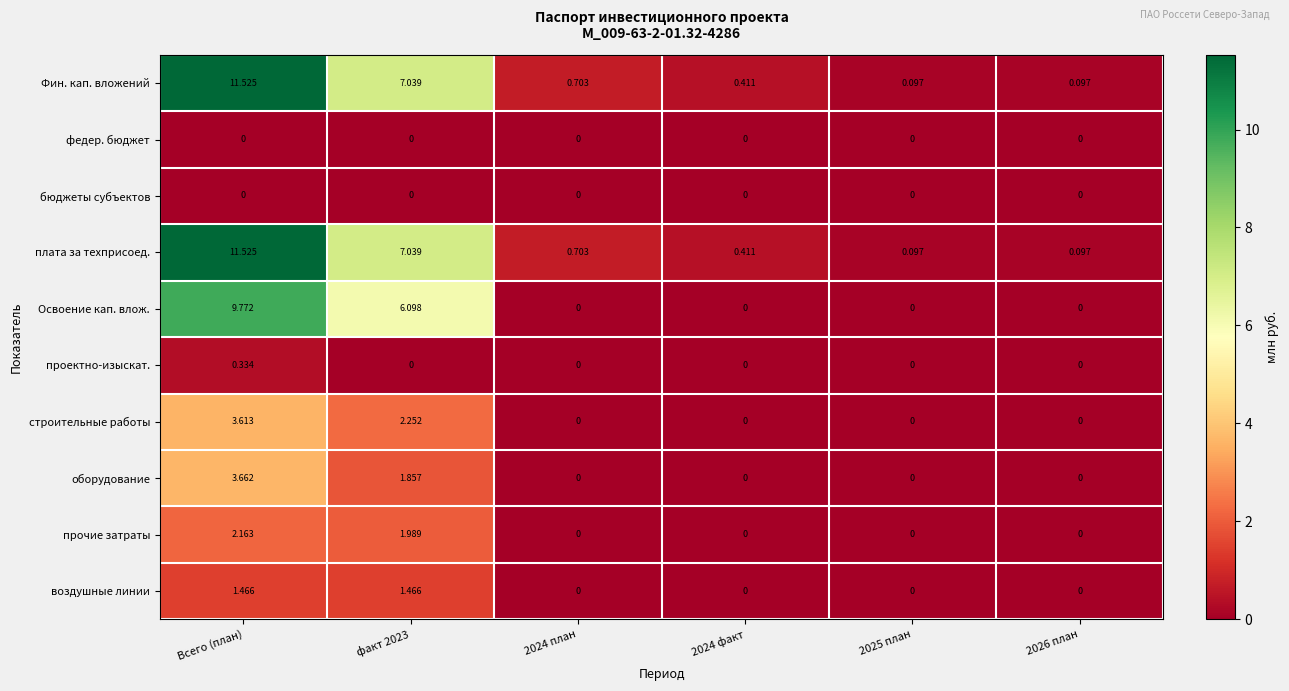

Is the value of федер. бюджет at 2025 план greater than the value of Фин. кап. вложений at факт 2023?

No